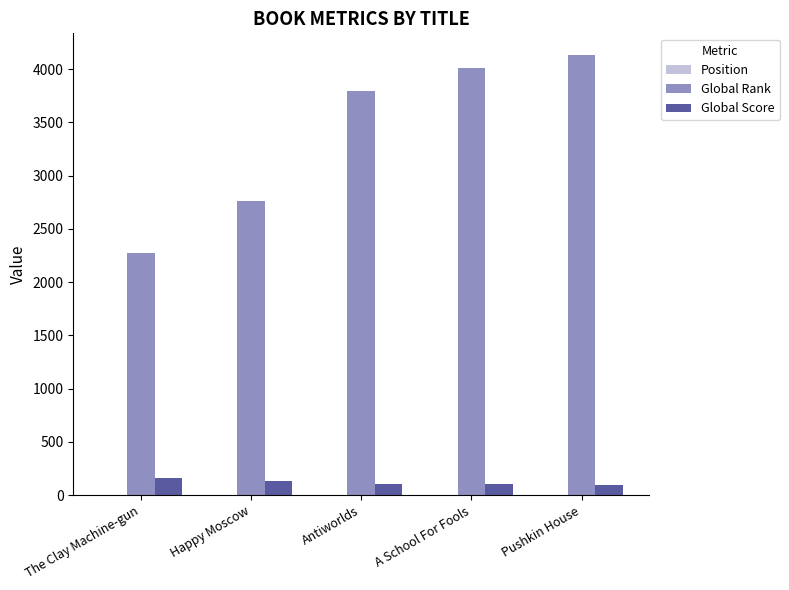

Count the number of data series in this chart.

3